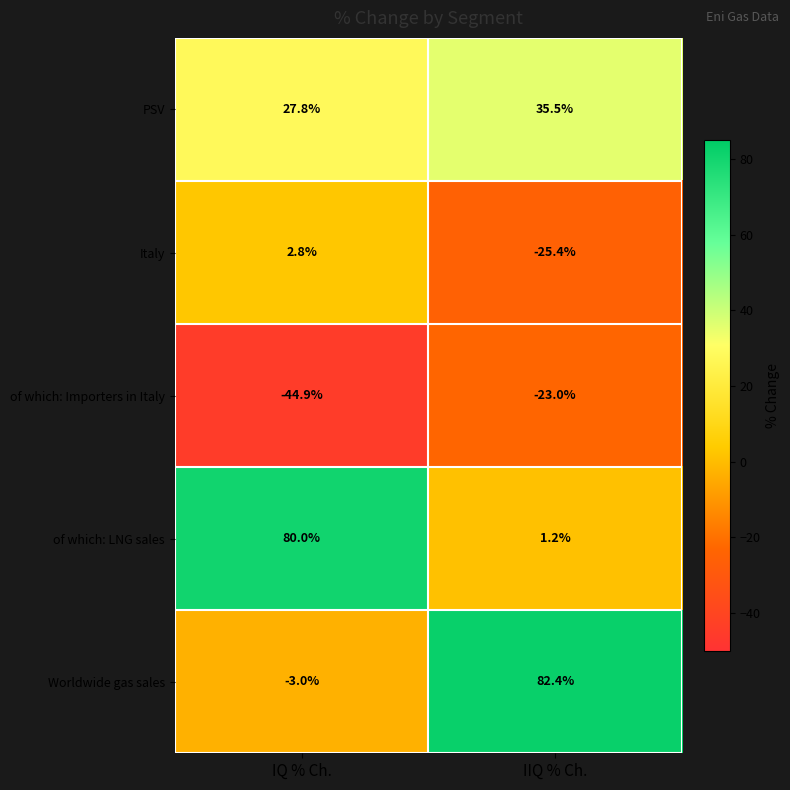

Which series changed the most between IQ % Ch. and IIQ % Ch.?

Worldwide gas sales